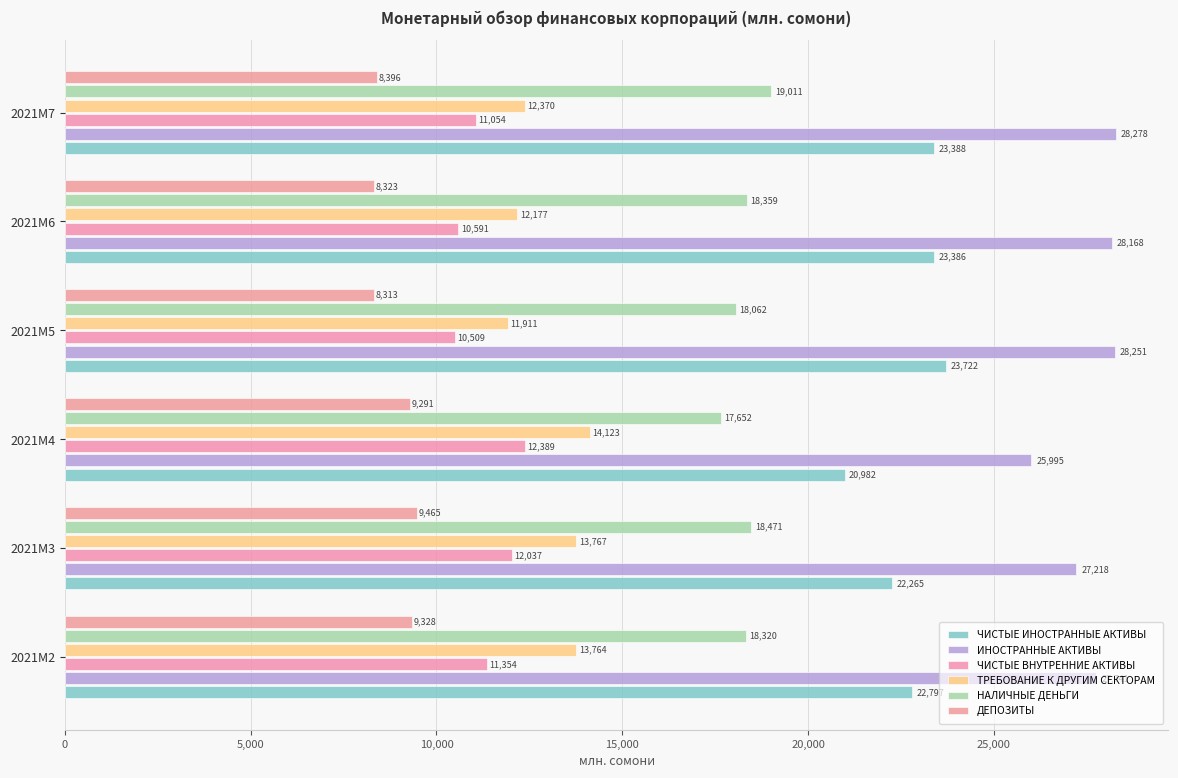

What is the sum of all ЧИСТЫЕ ВНУТРЕННИЕ АКТИВЫ values?

67933.7